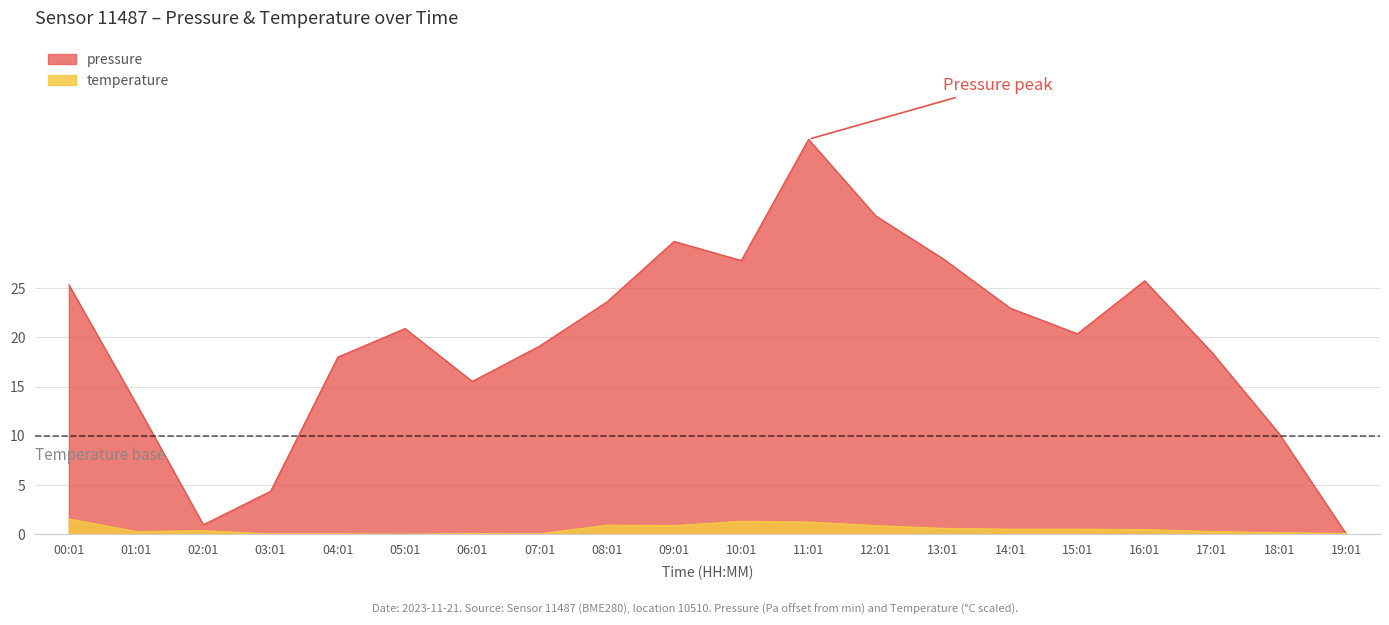

Between 08:01 and 16:01, which series saw the biggest shift?

pressure